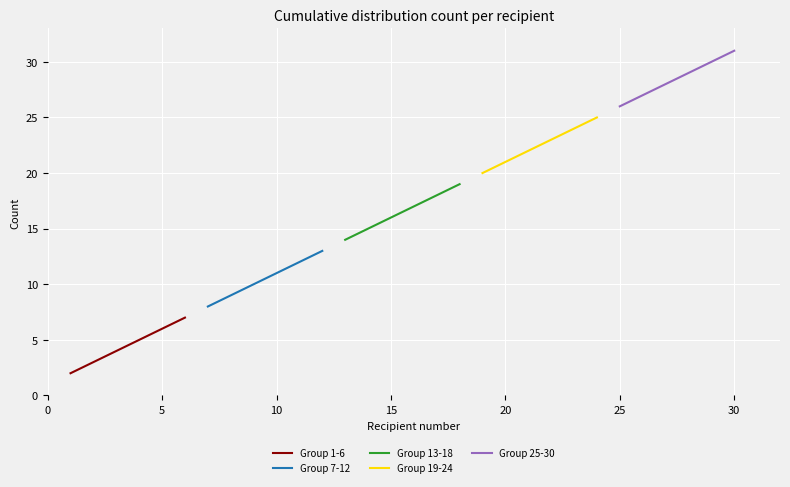

True or false: Group 7-12 and Group 1-6 intersect in this chart.

False